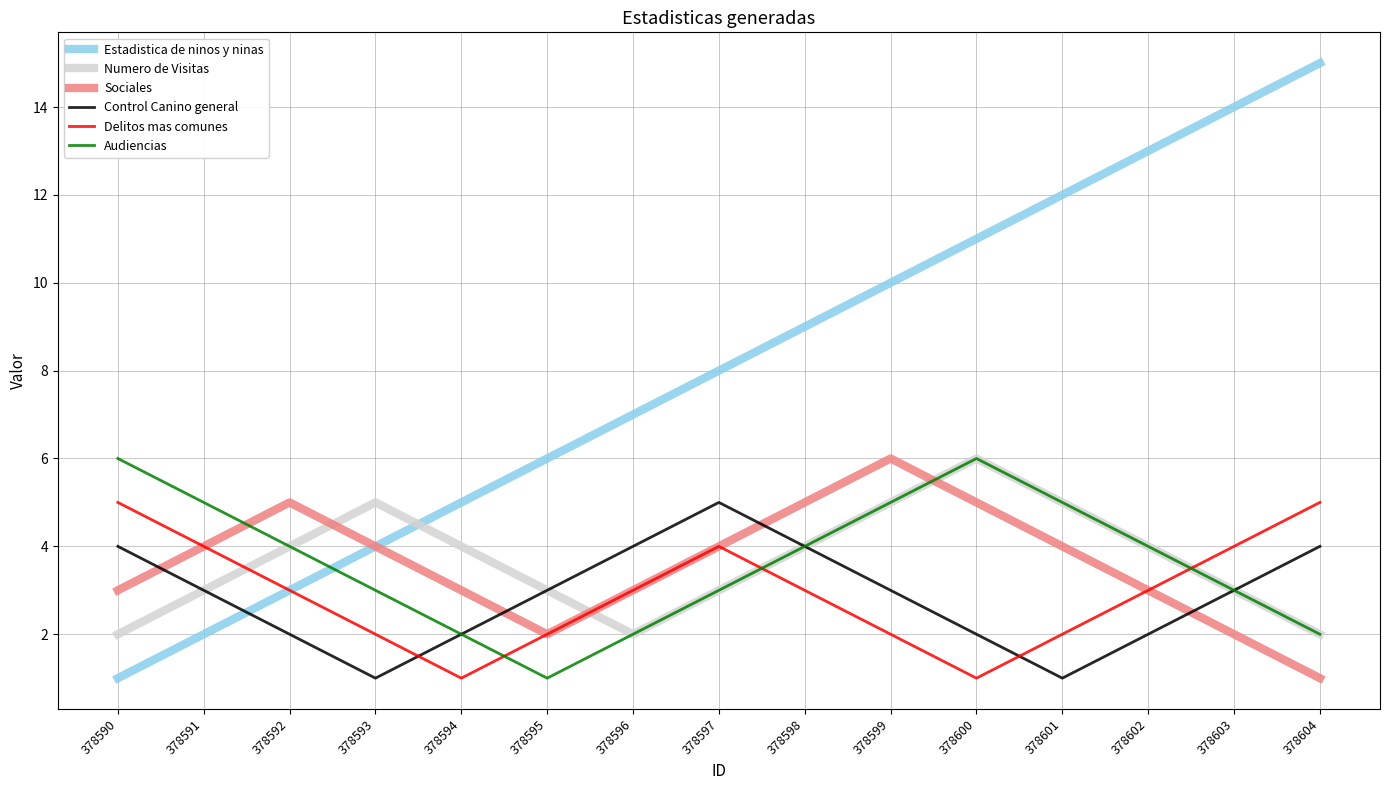

How many series are shown in this chart?

6